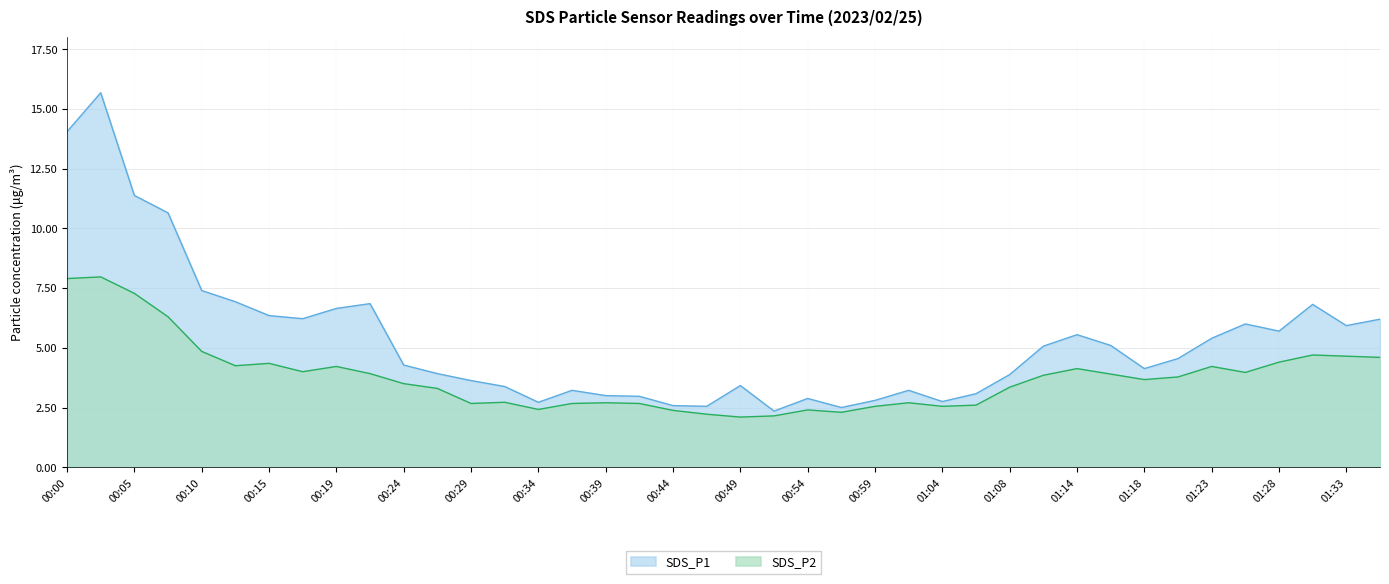

Reading left to right, list all the values displayed in this chart.

SDS_P1: 00:00=14.1	00:02=15.7	00:05=11.4	00:07=10.7	00:10=7.4	00:12=6.9	00:15=6.3	00:17=6.2	00:19=6.7	00:22=6.8	00:24=4.3	00:27=3.9	00:29=3.6	00:32=3.4	00:34=2.7	00:37=3.2	00:39=3.0	00:42=3.0	00:44=2.6	00:47=2.5	00:49=3.4	00:51=2.4	00:54=2.9	00:56=2.5	00:59=2.8	01:01=3.2	01:04=2.8	01:06=3.1	01:08=3.9	01:11=5.1	01:14=5.5	01:16=5.1	01:18=4.1	01:21=4.5	01:23=5.4	01:26=6.0	01:28=5.7	01:31=6.8	01:33=5.9	01:36=6.2
SDS_P2: 00:00=7.9	00:02=8.0	00:05=7.3	00:07=6.3	00:10=4.8	00:12=4.2	00:15=4.3	00:17=4.0	00:19=4.2	00:22=3.9	00:24=3.5	00:27=3.3	00:29=2.7	00:32=2.7	00:34=2.4	00:37=2.7	00:39=2.7	00:42=2.7	00:44=2.4	00:47=2.2	00:49=2.1	00:51=2.1	00:54=2.4	00:56=2.3	00:59=2.5	01:01=2.7	01:04=2.5	01:06=2.6	01:08=3.4	01:11=3.9	01:14=4.1	01:16=3.9	01:18=3.7	01:21=3.8	01:23=4.2	01:26=4.0	01:28=4.4	01:31=4.7	01:33=4.7	01:36=4.6